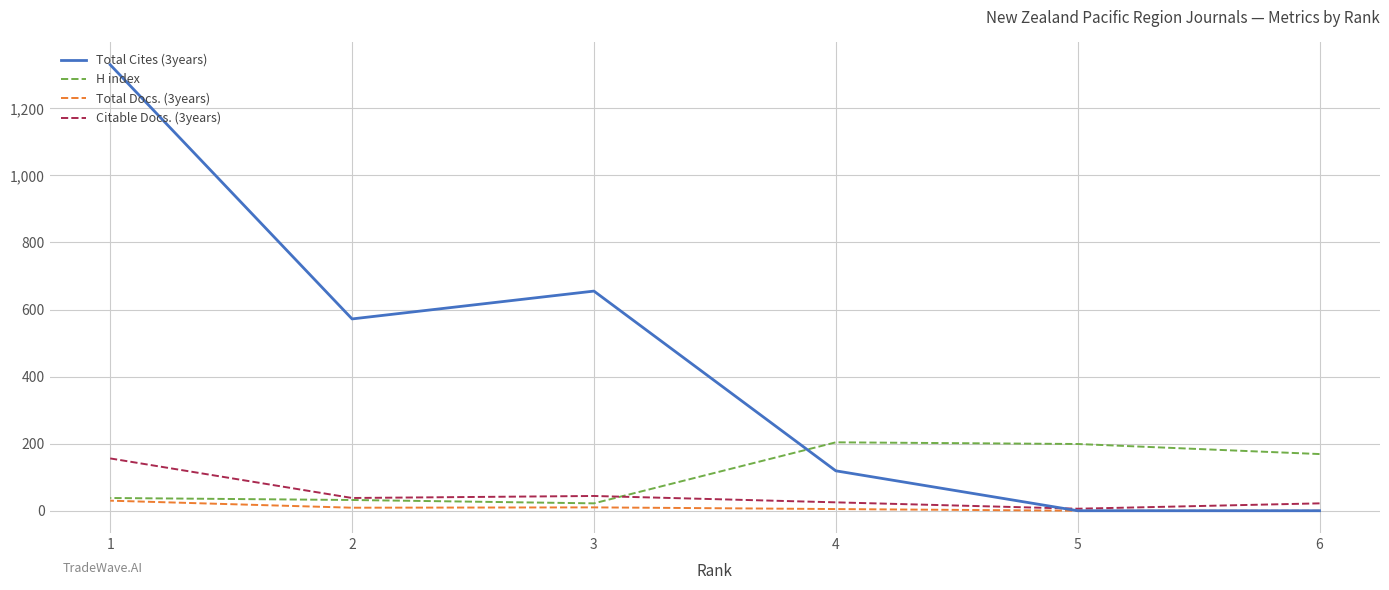

The Citable Docs. (3years) series shows 31 at 6. True or false?

False